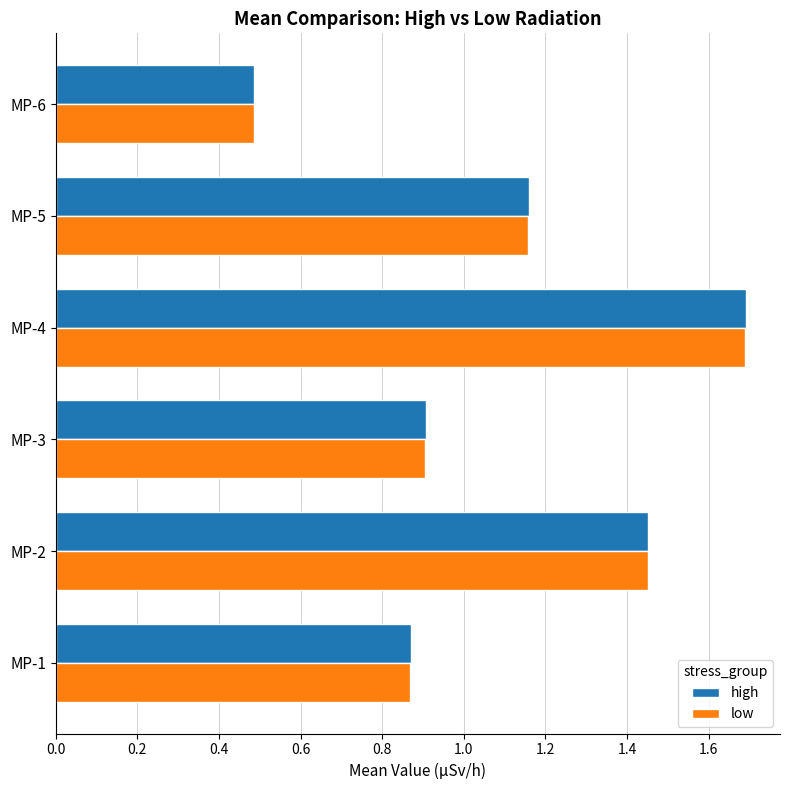

Which category has the lowest value in the low series?

MP-6